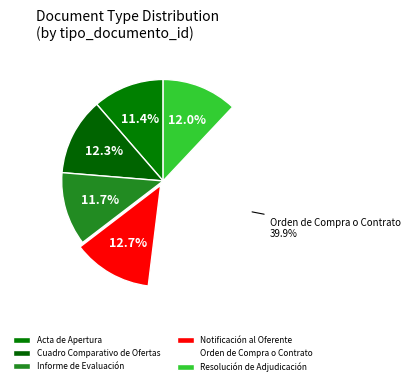

Do Acta de Apertura and Orden de Compra o Contrato together represent more than half of the pie?

Yes